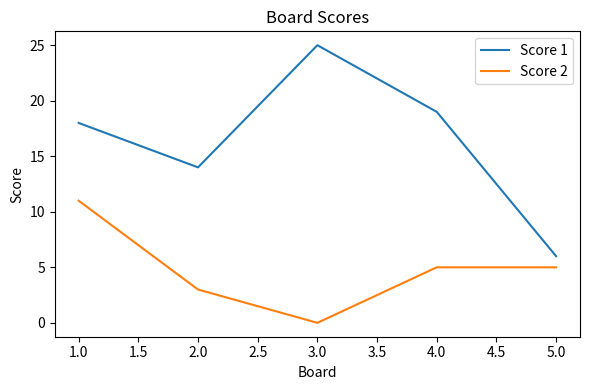

Which series changed the most between 1.0 and 2.0?

Score 2